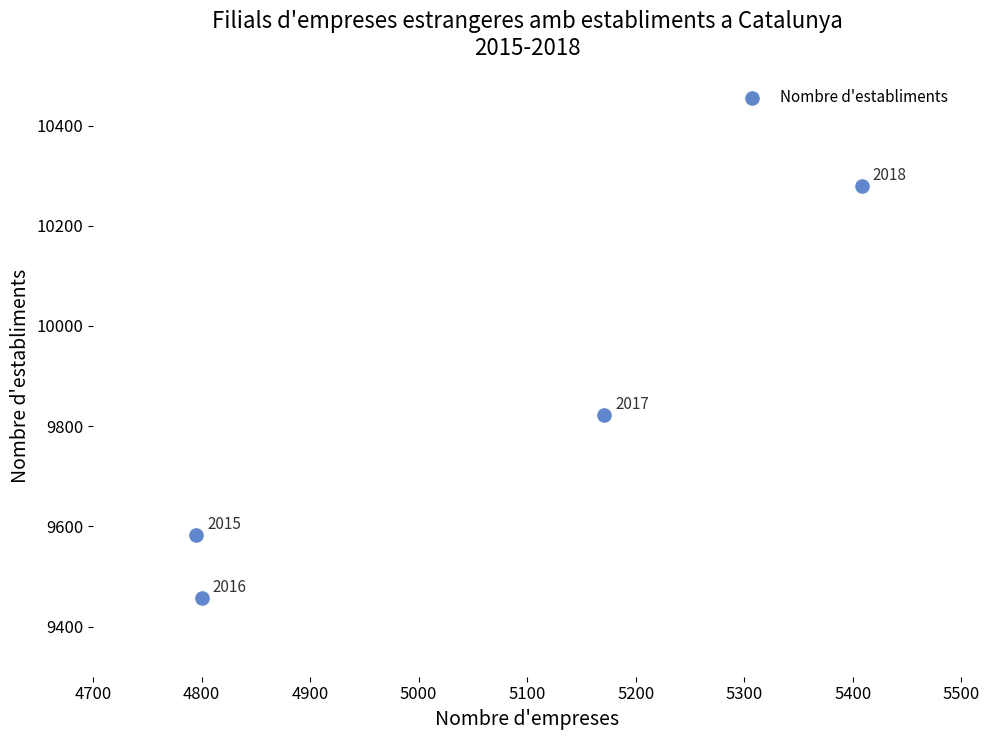

What Y value in the scatter plot is closest to 9868?

9823